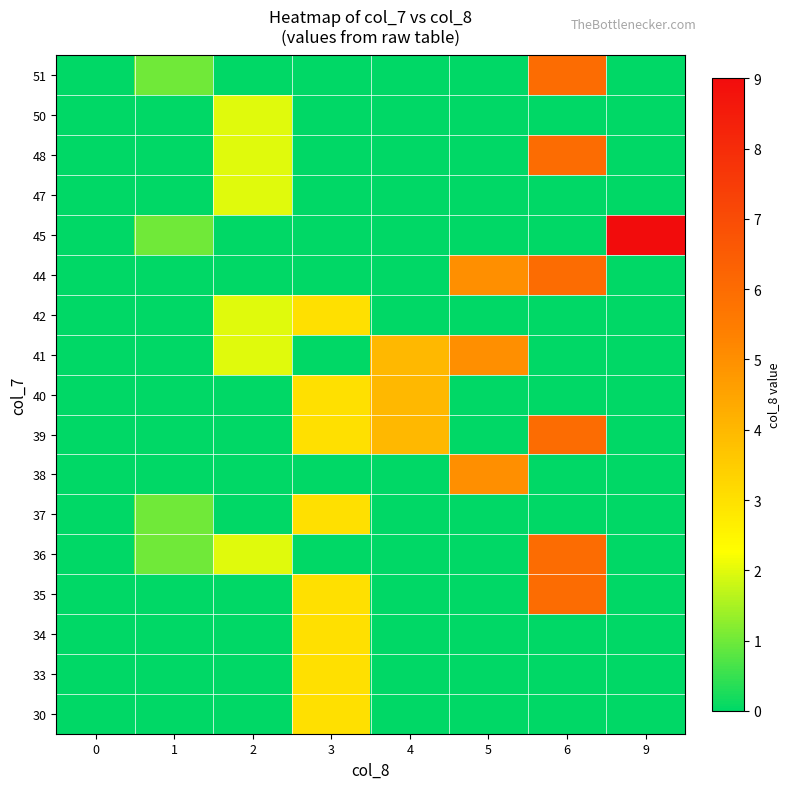

Which has a higher value, 9 or 3?

3